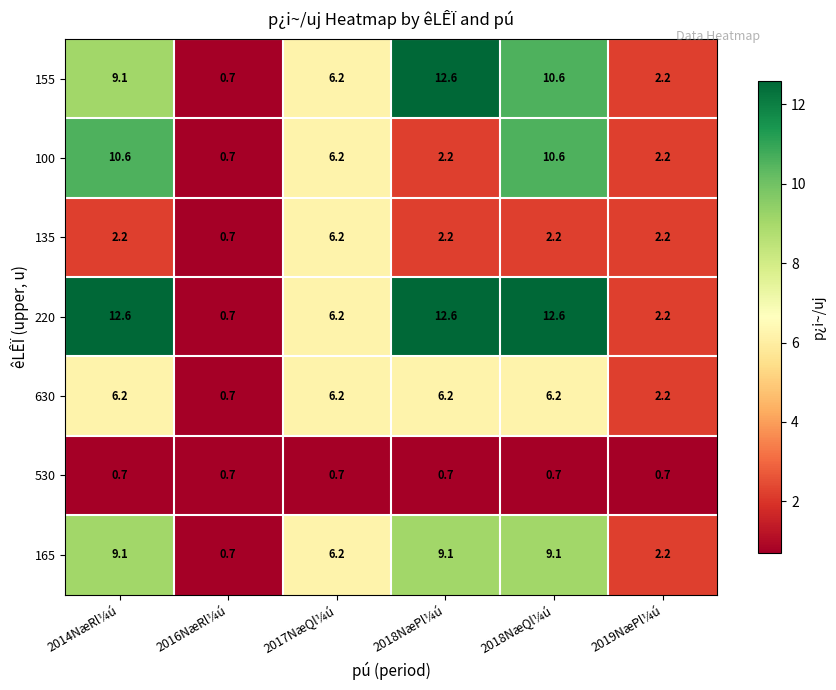

What is the difference between the highest and lowest values at 2018NæPl¼ú?

11.9